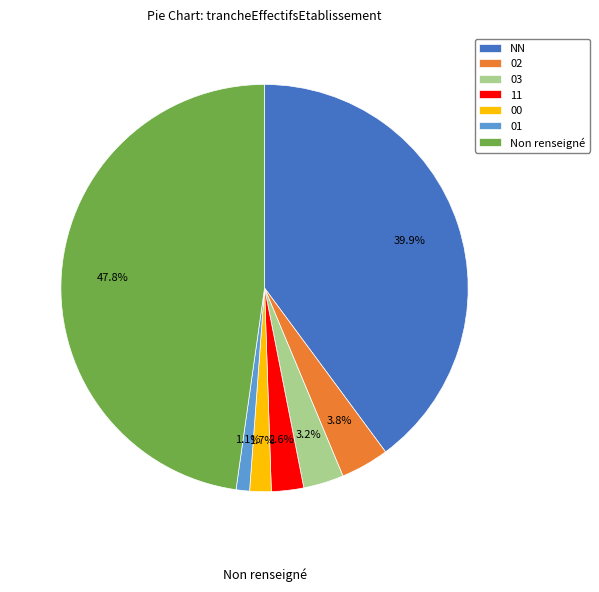

Which slice is the smallest?

01